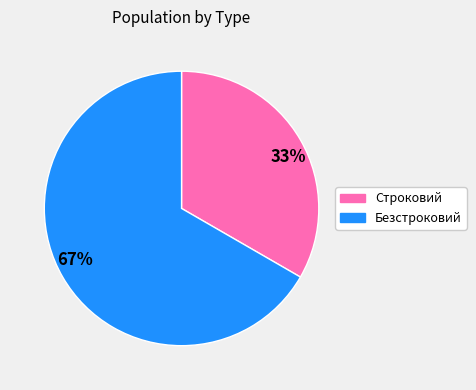

Is there a majority slice in this chart?

Yes